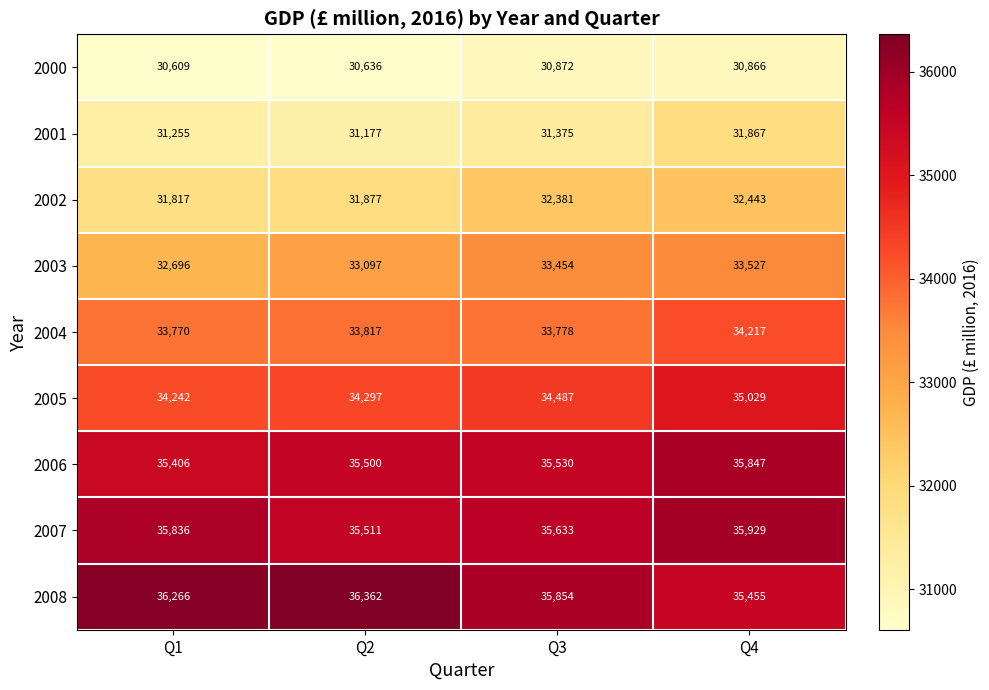

How many series are shown in this chart?

9